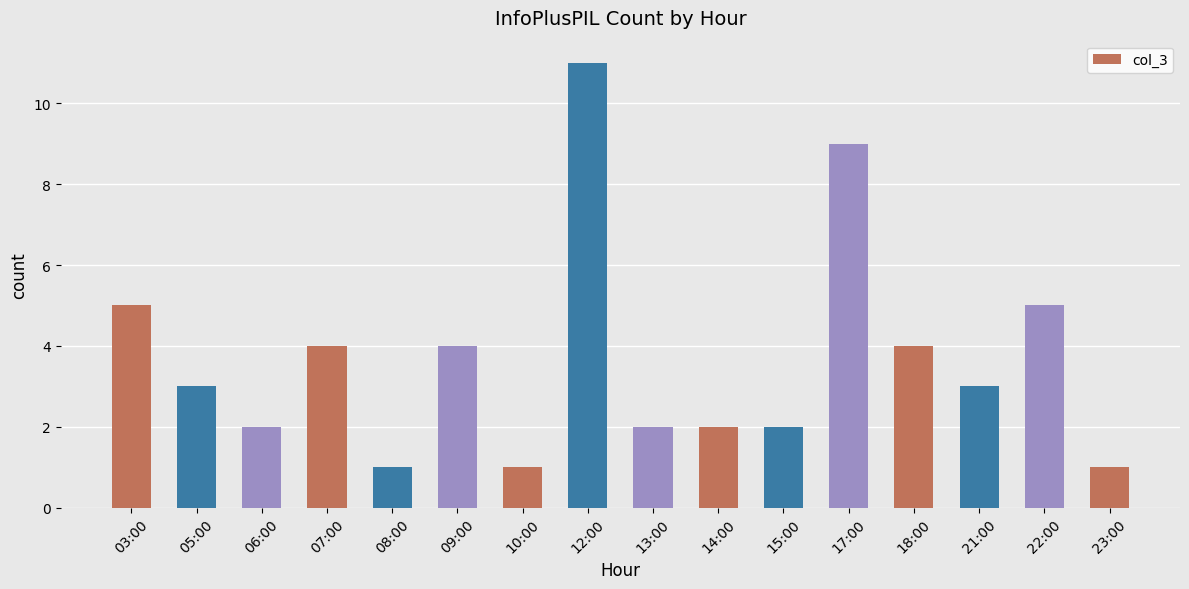

Reading right to left, transcribe all the data shown in this chart.

23:00=1	22:00=5	21:00=3	18:00=4	17:00=9	15:00=2	14:00=2	13:00=2	12:00=11	10:00=1	09:00=4	08:00=1	07:00=4	06:00=2	05:00=3	03:00=5